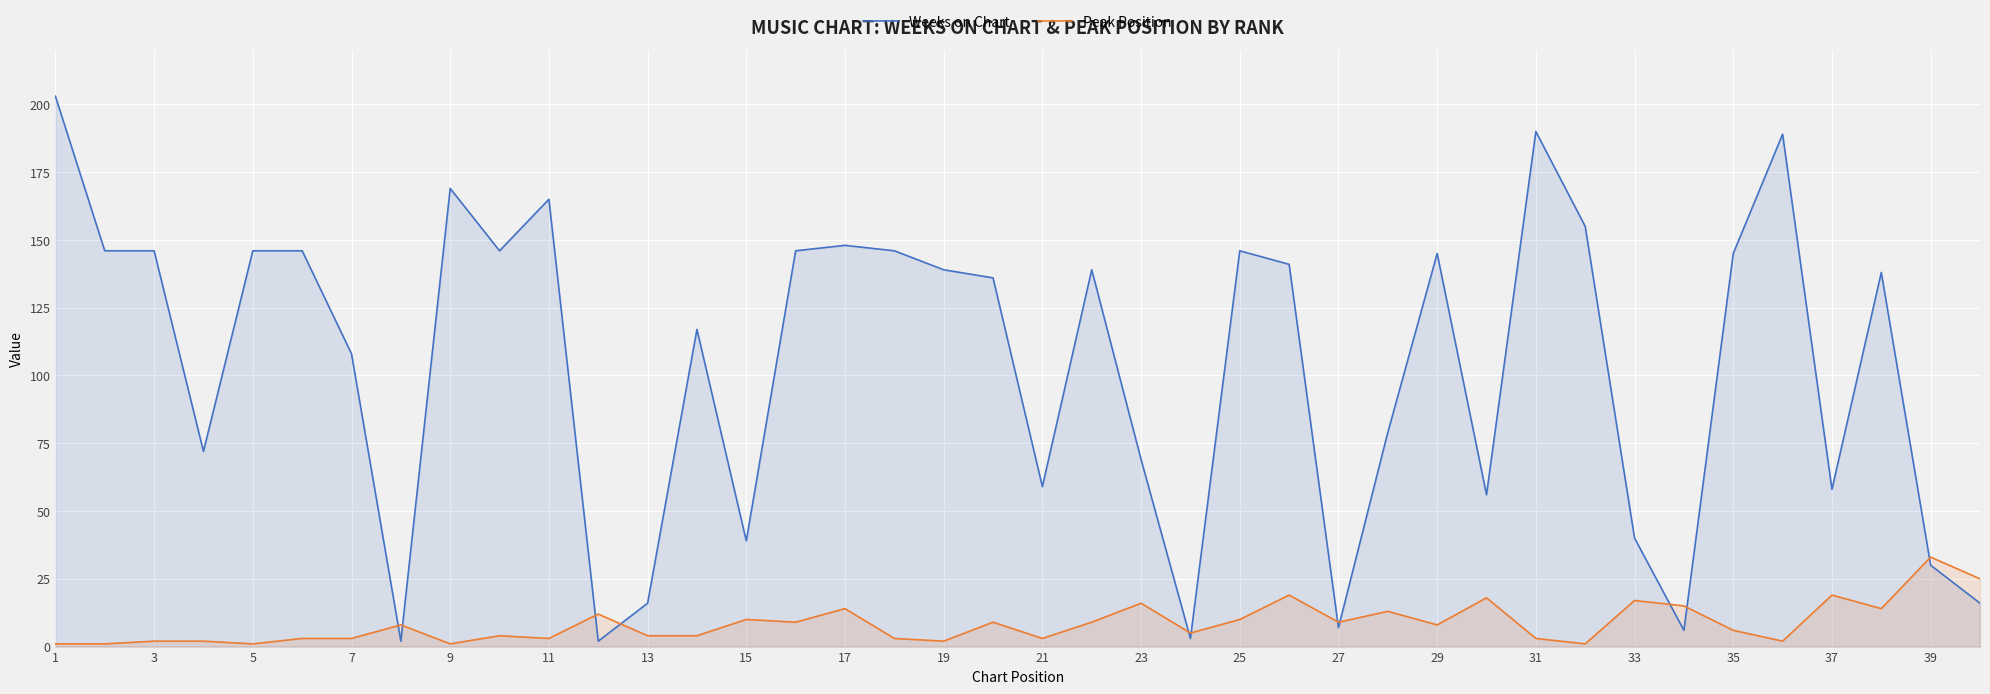

At how many categories does at least one series exceed 14?

36